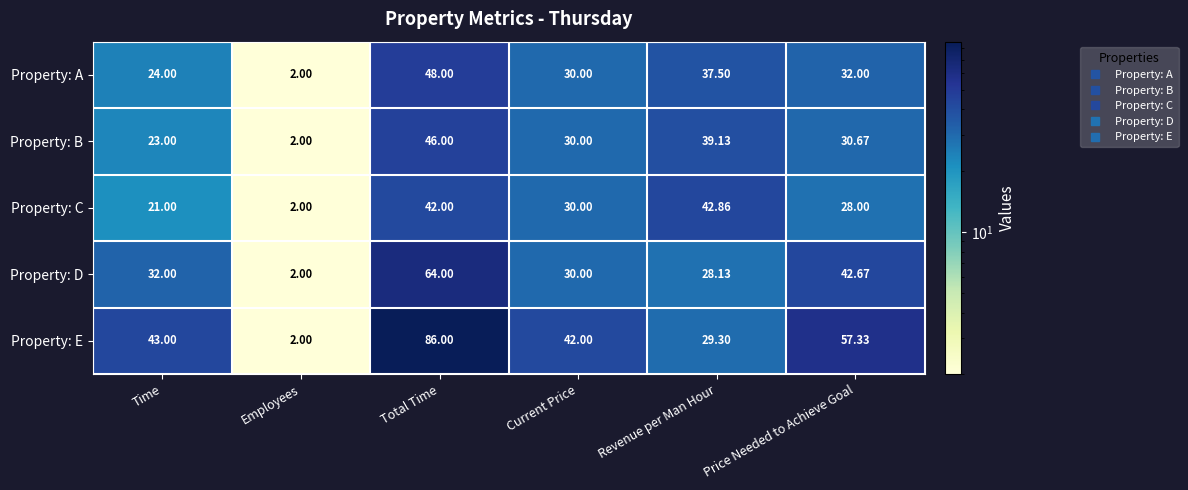

At which category is the sum across all series the highest?

Total Time